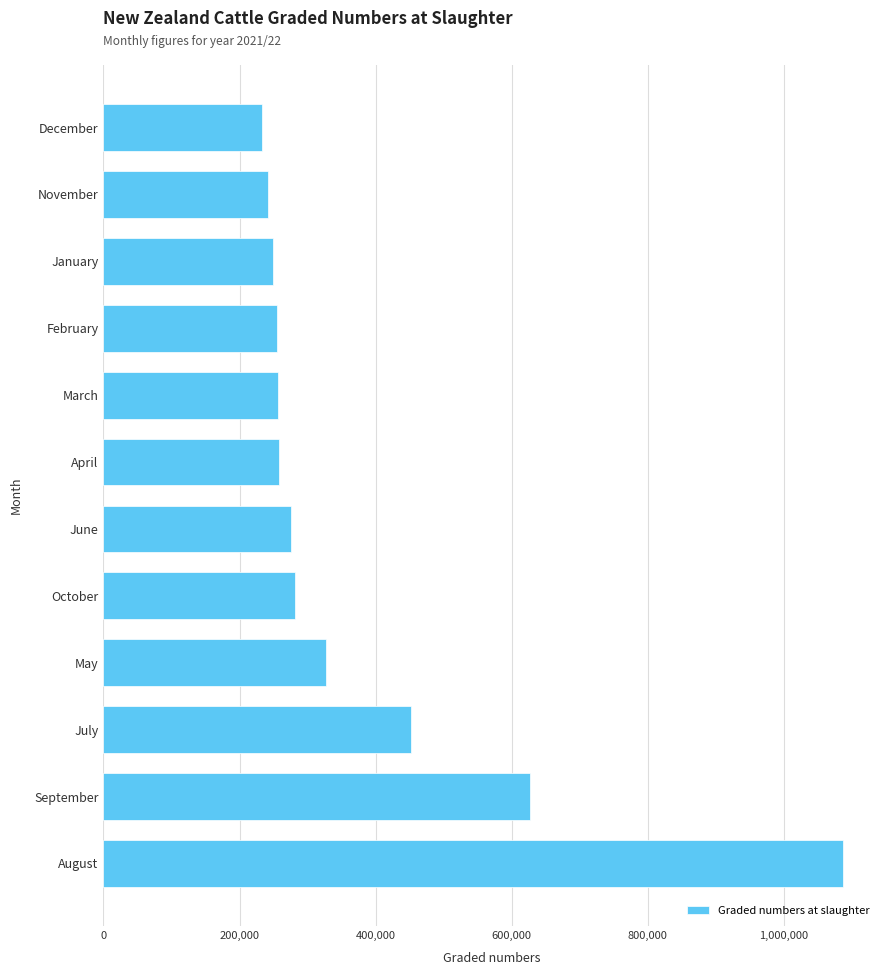

What is the average value?

378571